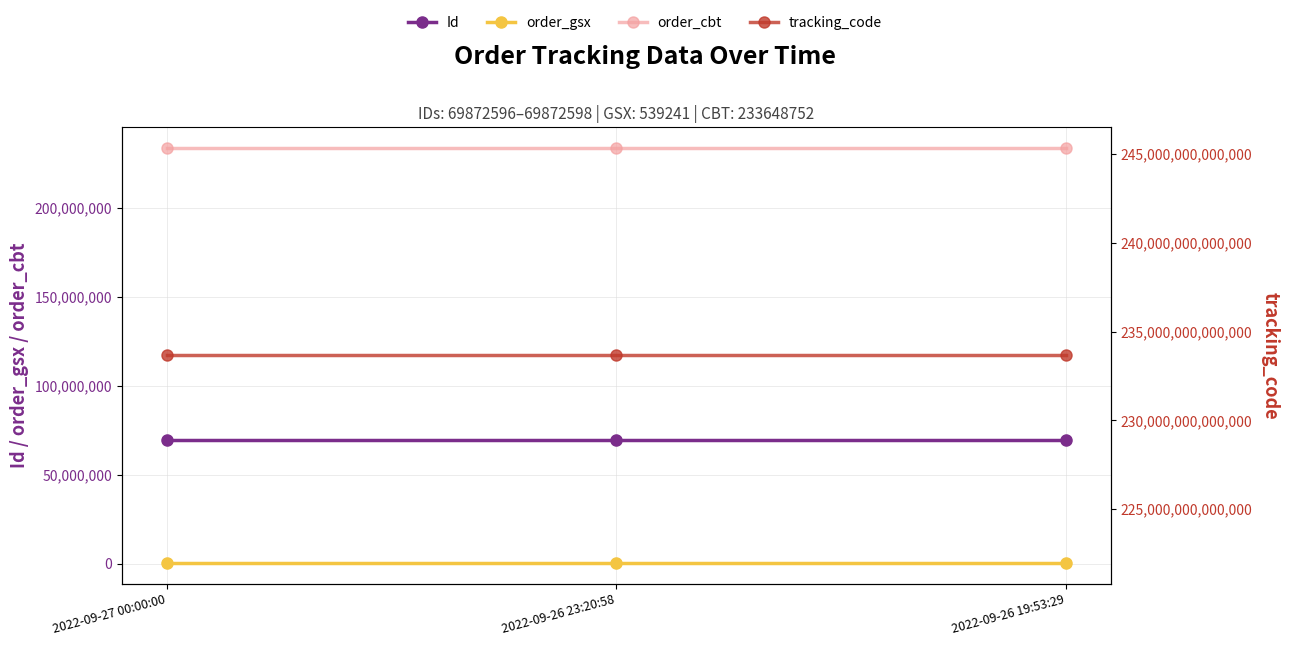

What is the total value across all series at 2022-09-27 00:00:00?

233649056599829